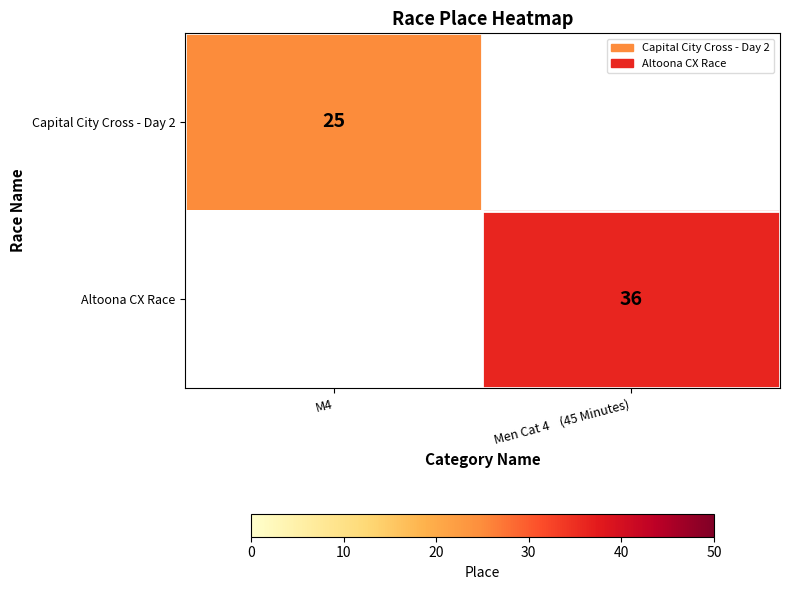

Is the value of Capital City Cross - Day 2 at M4 greater than the value of Altoona CX Race at Men Cat 4    (45 Minutes)?

No